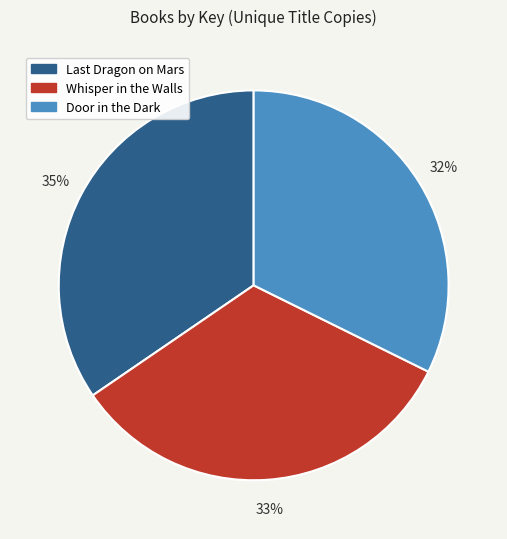

Which category has the smallest portion of the pie?

Door in the Dark